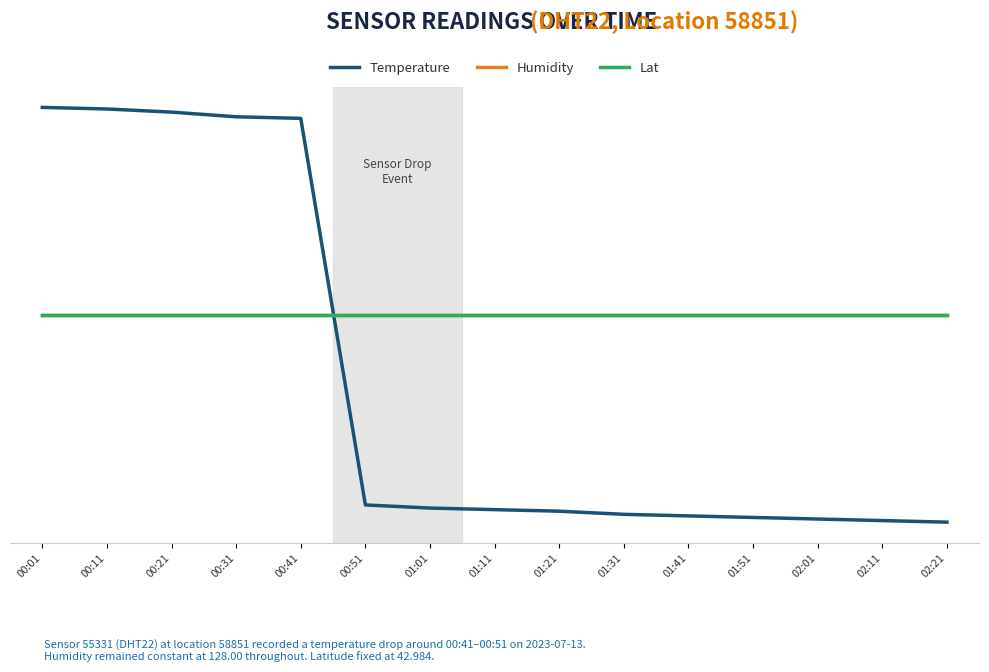

What is the total value across all series at 02:21?

100.0